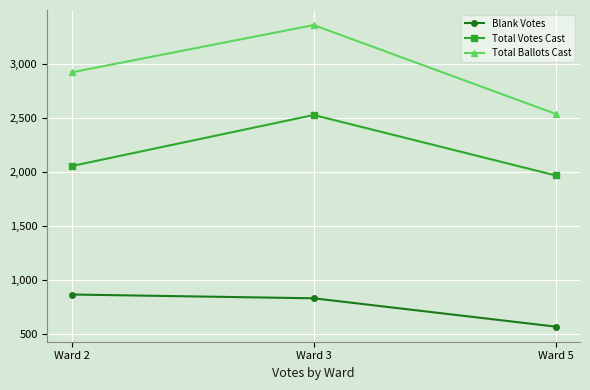

Which series has the widest spread of values?

Total Ballots Cast